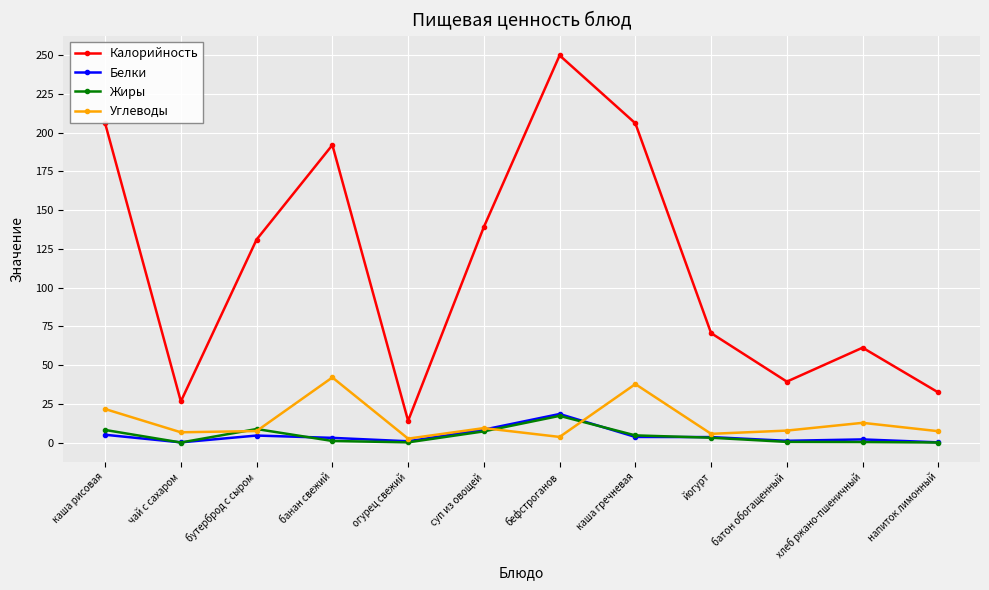

The Калорийность series shows 206.0 at каша рисовая. True or false?

True